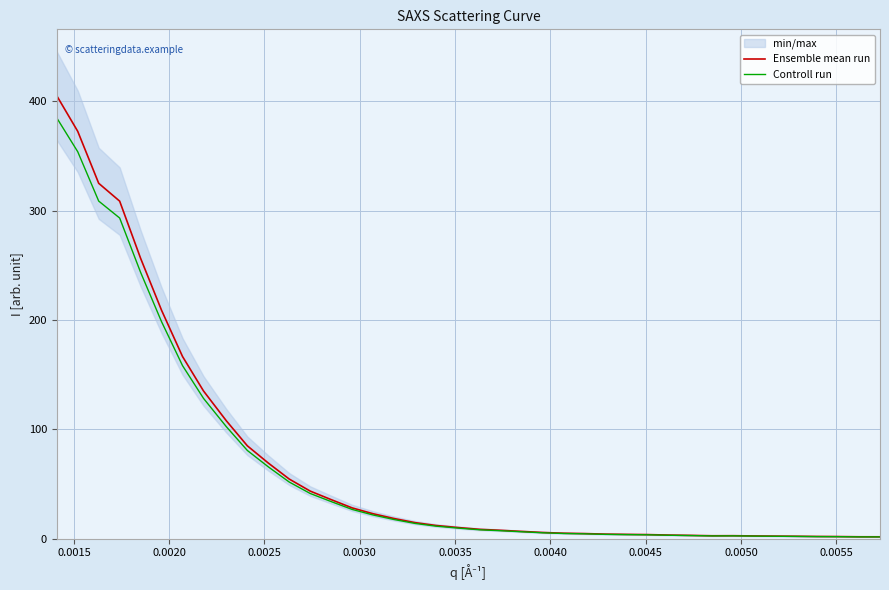

True or false: Ensemble mean run and Controll run intersect in this chart.

False